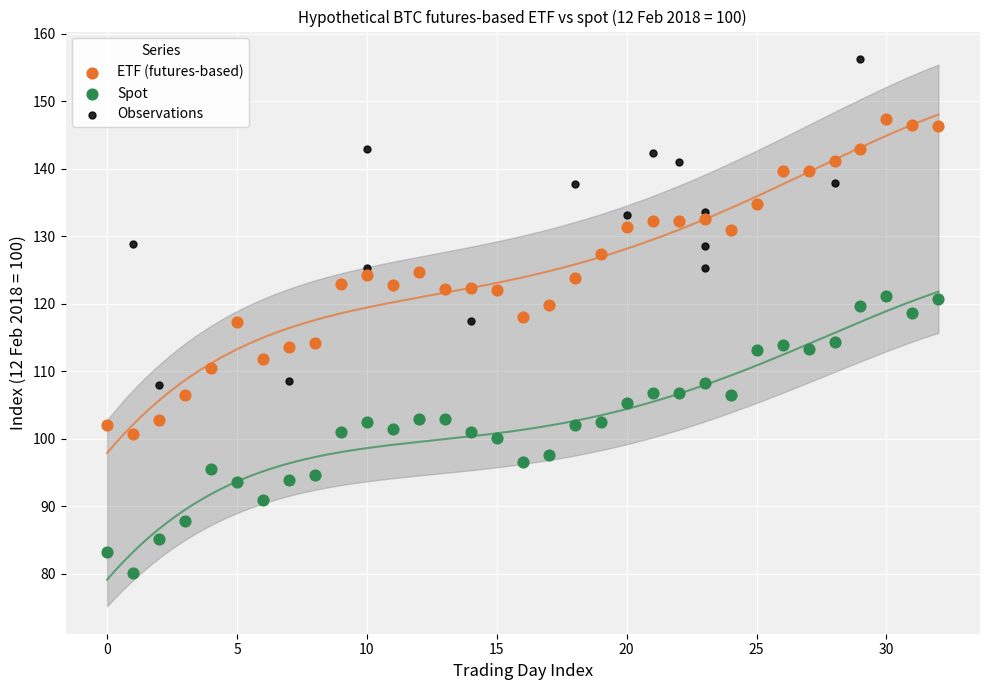

What are all the series names shown in the legend?

ETF (futures-based), Spot, Observations